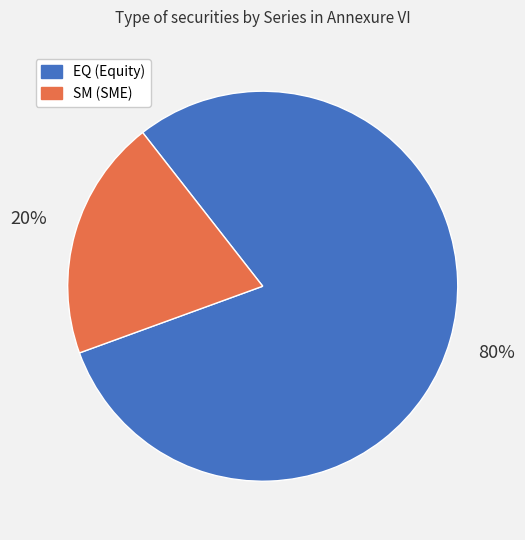

To the nearest percent, what portion does SM represent?

20%